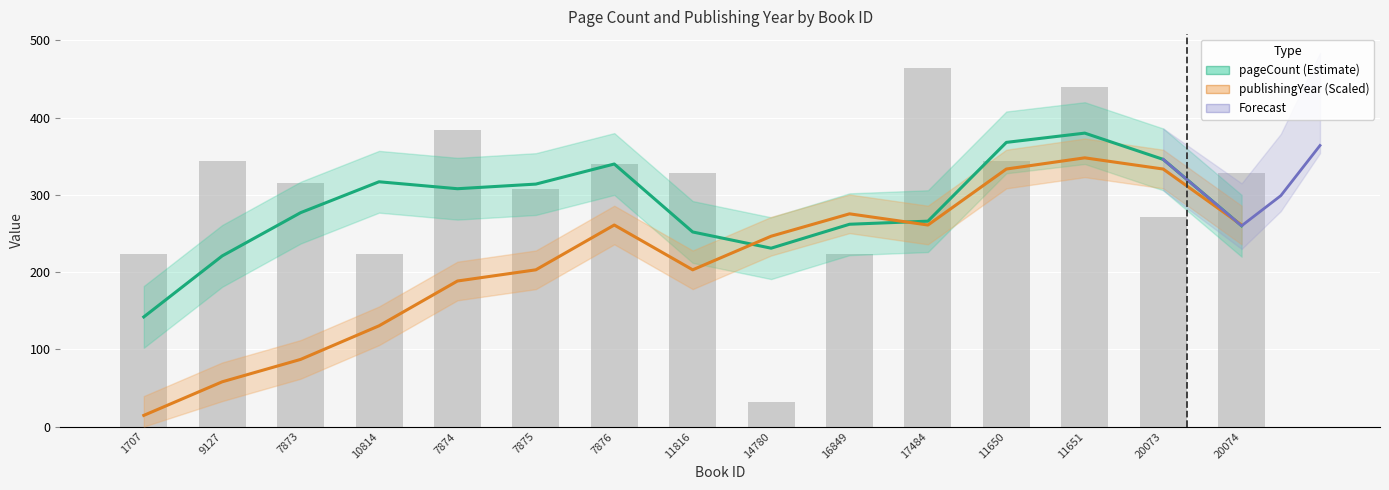

What is the value of the 8th bar from the left?

328